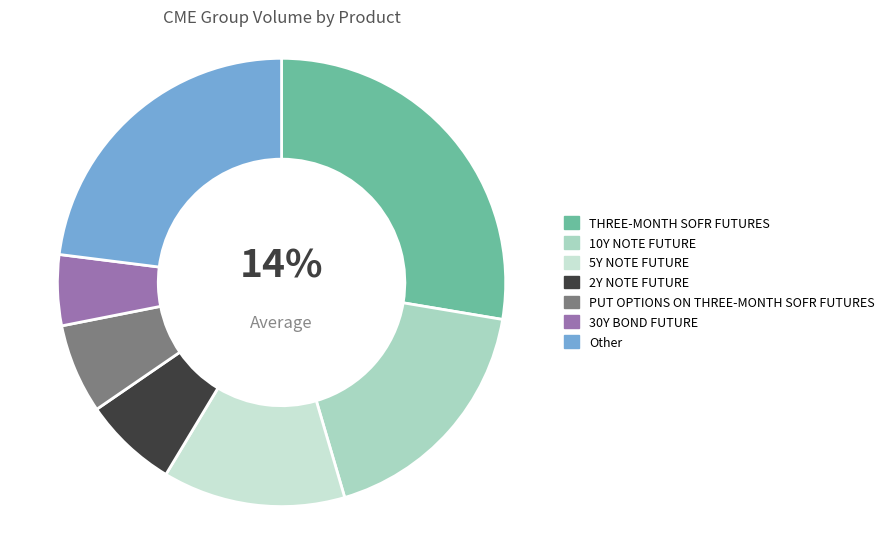

True or false: 30Y BOND FUTURE accounts for 17% of the total.

False